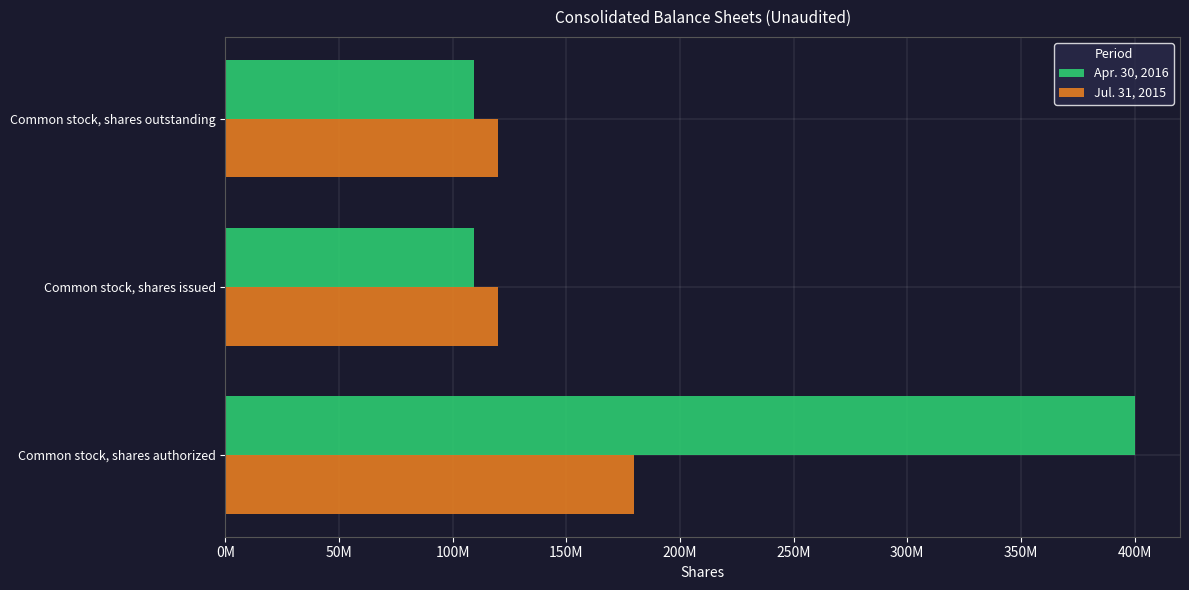

What are all the series names shown in the legend?

Apr. 30, 2016, Jul. 31, 2015